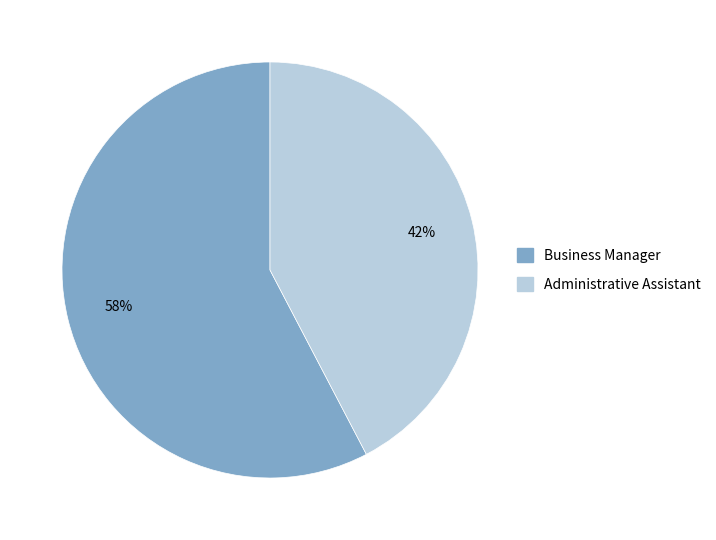

Which category has the biggest portion of the pie?

Business Manager